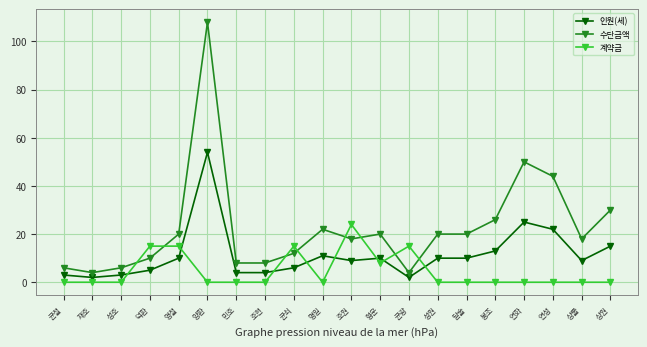

What is the difference between the second highest and second lowest values in the 계약금 series?

15